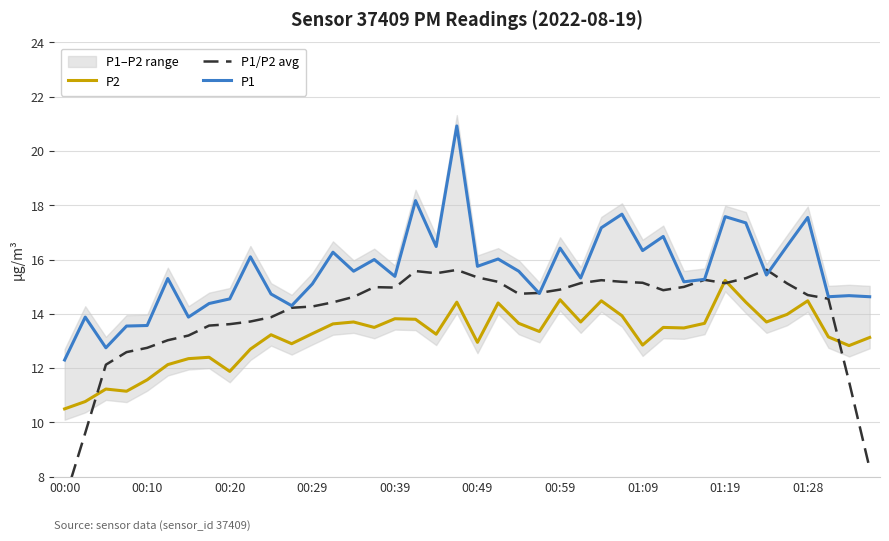

What is the maximum value for P1?

20.9